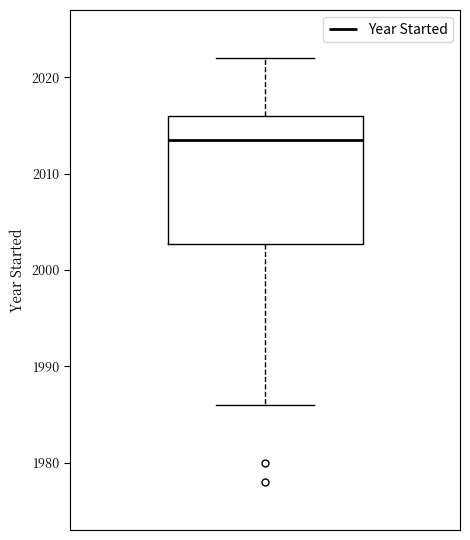

Where does the median line of the box sit on the y-axis? The values are not printed on the chart, so give them approximately, as read against the axis.

2014